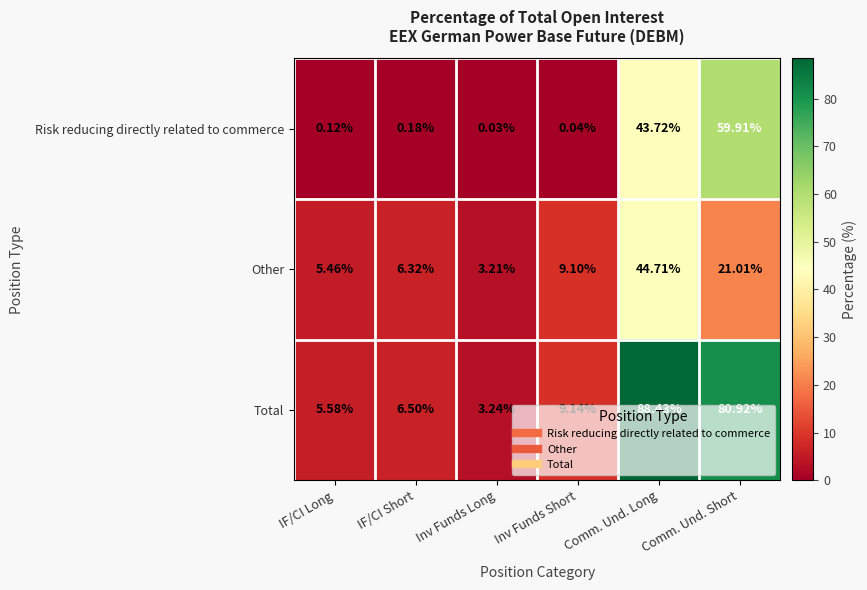

At which category does the chart reach its minimum across all series?

Inv Funds Long